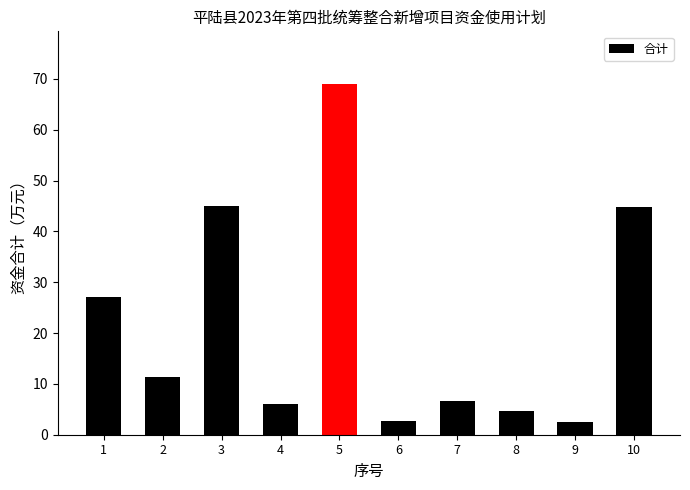

Count the number of categories in the chart.

10